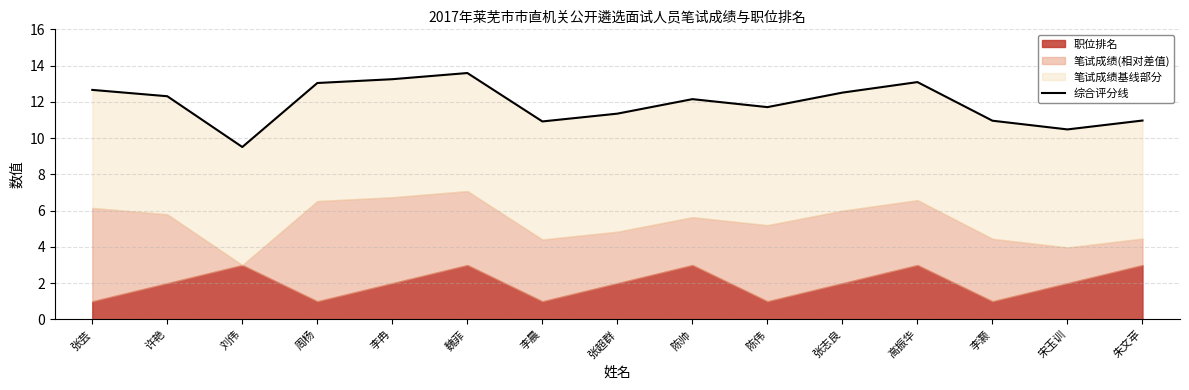

What is the greatest value displayed?

13.6